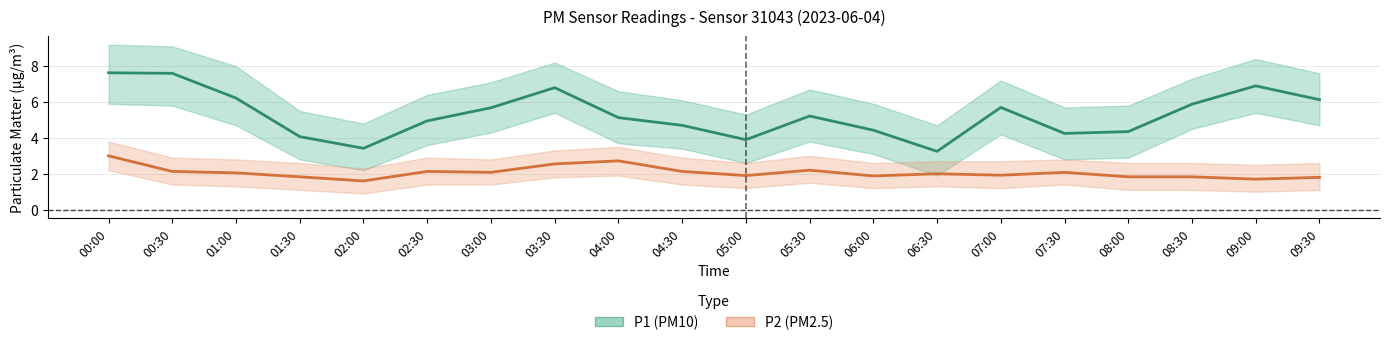

Which series has the largest range (max minus min)?

P1 (PM10)